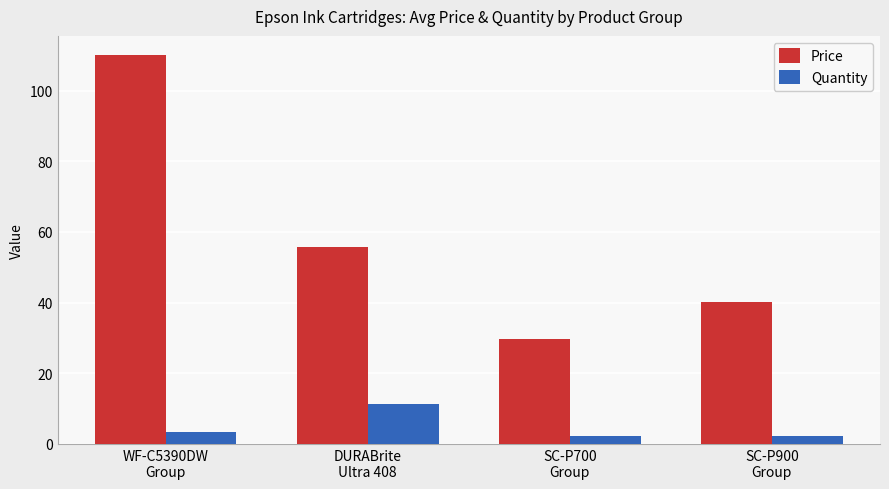

Between WF-C5390DW
Group and DURABrite
Ultra 408, which series saw the biggest shift?

Price